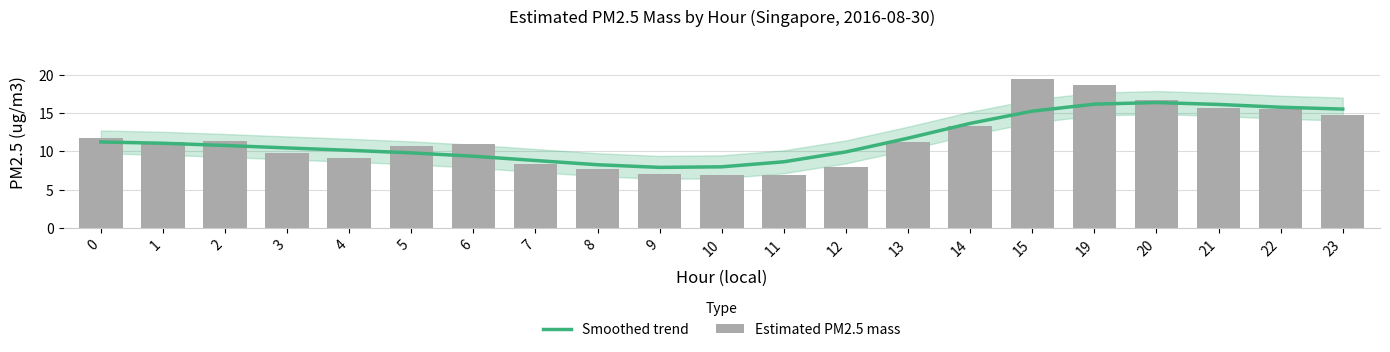

Which category has the lowest value in the Smoothed trend series?

9